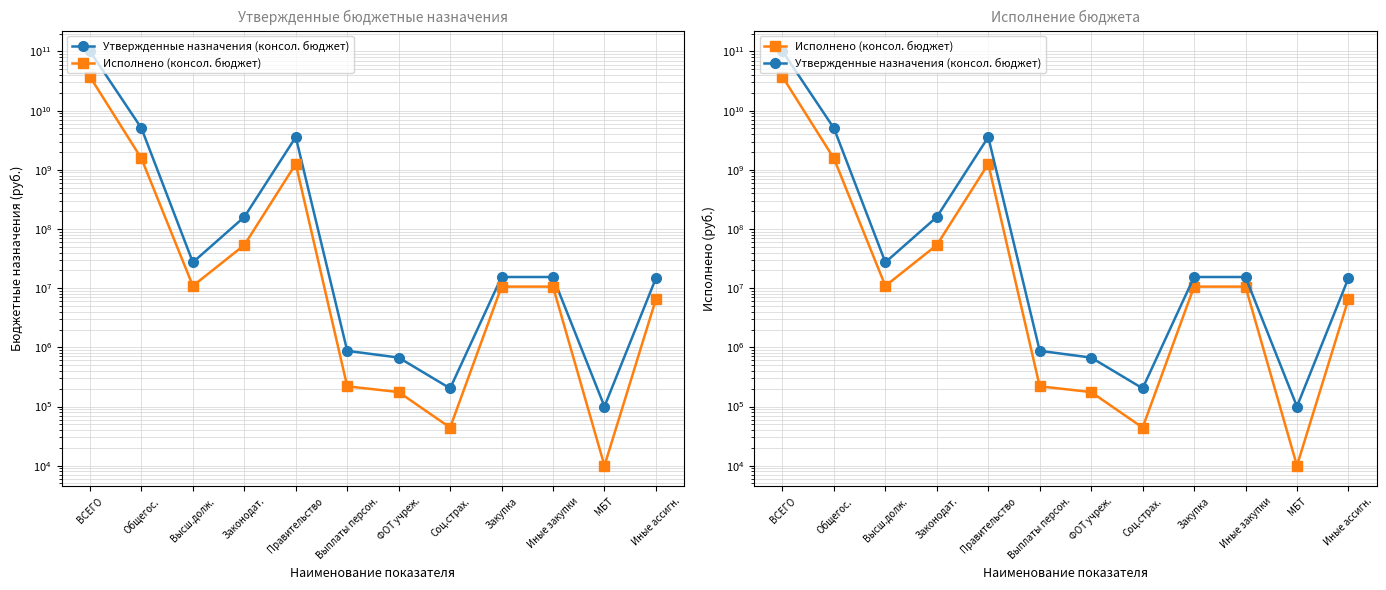

What is the average value of the Исполнено (консол. бюджет) series?

3353135406.9